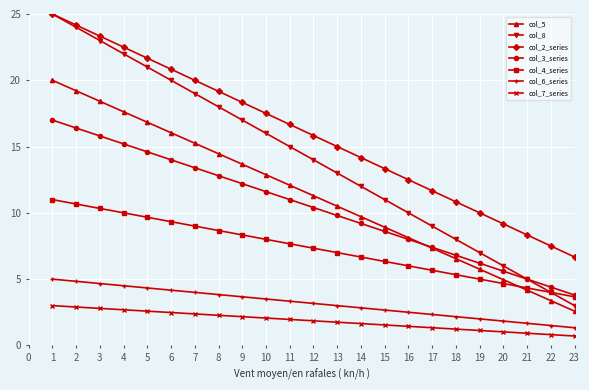

What is the minimum value shown in the chart?

0.5